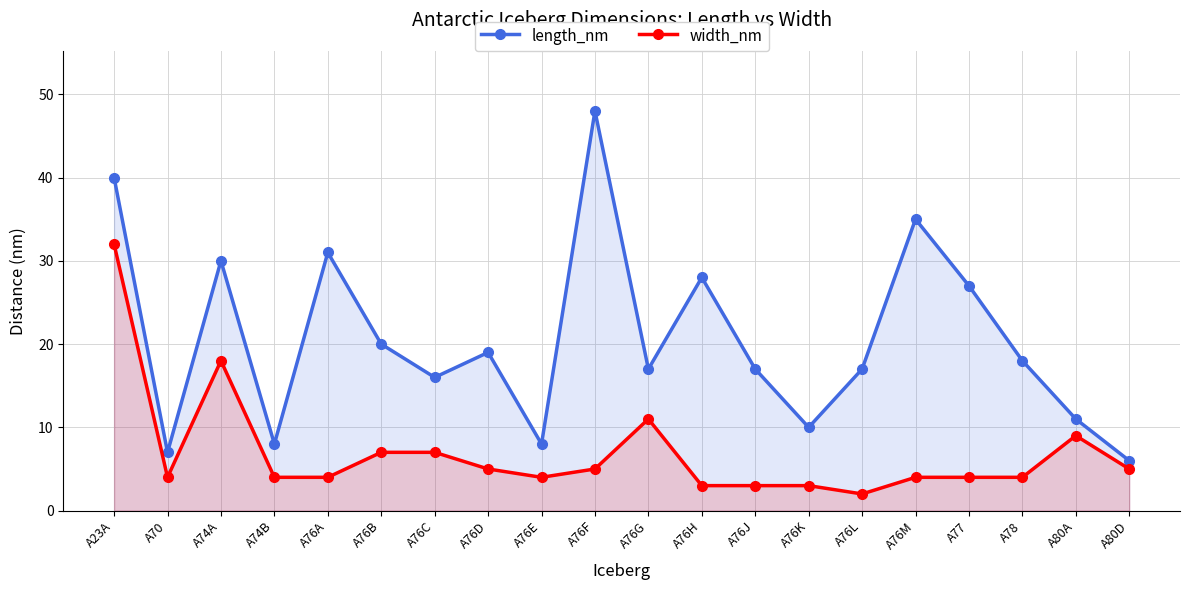

Reading left to right, transcribe all the data shown in this chart.

length_nm: A23A=40	A70=7	A74A=30	A74B=8	A76A=31	A76B=20	A76C=16	A76D=19	A76E=8	A76F=48	A76G=17	A76H=28	A76J=17	A76K=10	A76L=17	A76M=35	A77=27	A78=18	A80A=11	A80D=6
width_nm: A23A=32	A70=4	A74A=18	A74B=4	A76A=4	A76B=7	A76C=7	A76D=5	A76E=4	A76F=5	A76G=11	A76H=3	A76J=3	A76K=3	A76L=2	A76M=4	A77=4	A78=4	A80A=9	A80D=5